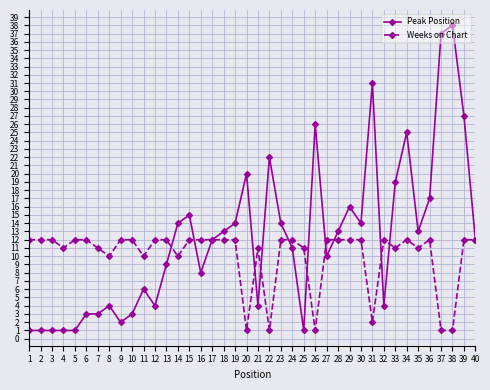

Which series changed the most between 12 and 15?

Peak Position